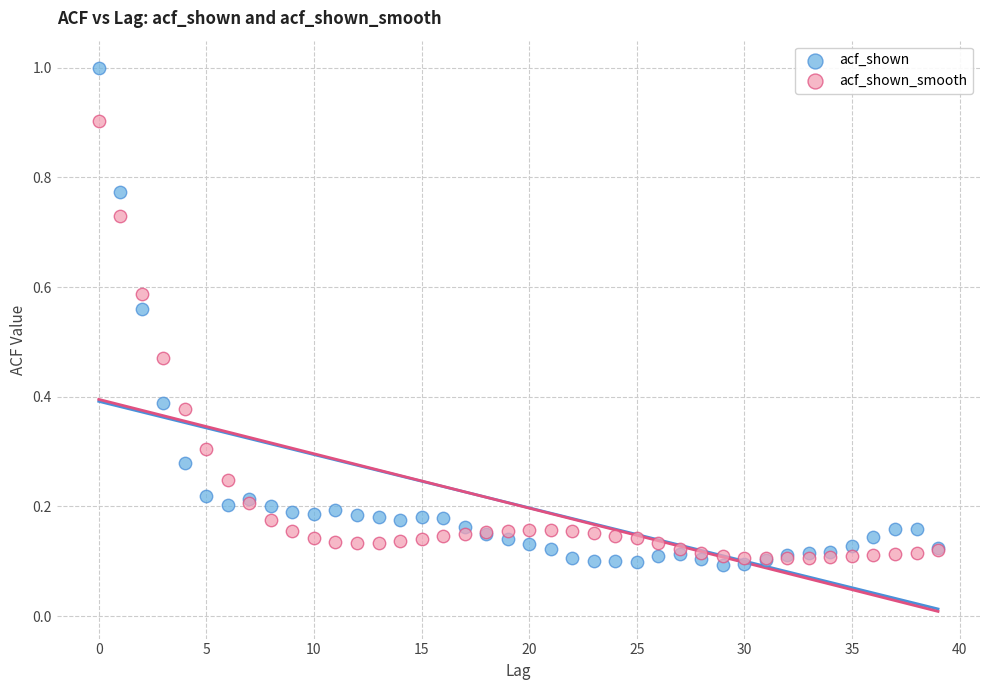

Which series has the largest Y range (max minus min)?

acf_shown